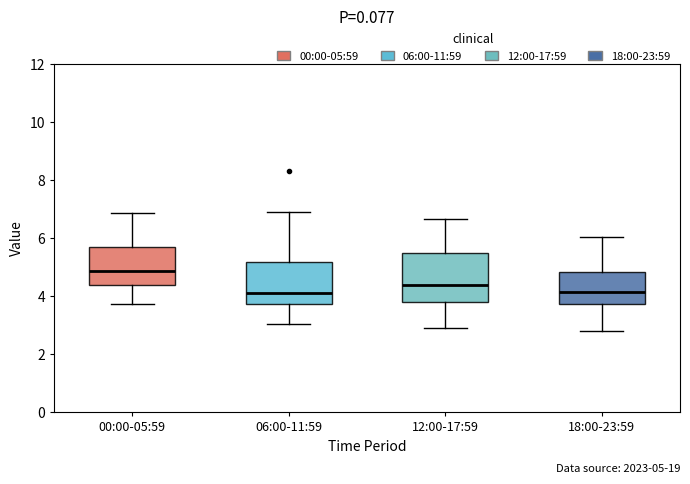

Which box is the tallest, from its lower edge to its upper edge?

12:00-17:59